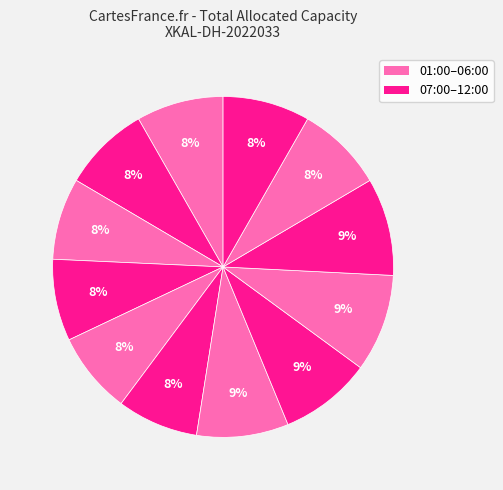

Rank the categories by value from lowest to highest.

06:00:00, 03:00:00, 04:00:00, 05:00:00, 01:00:00, 02:00:00, 11:00:00, 12:00:00, 07:00:00, 08:00:00, 09:00:00, 10:00:00